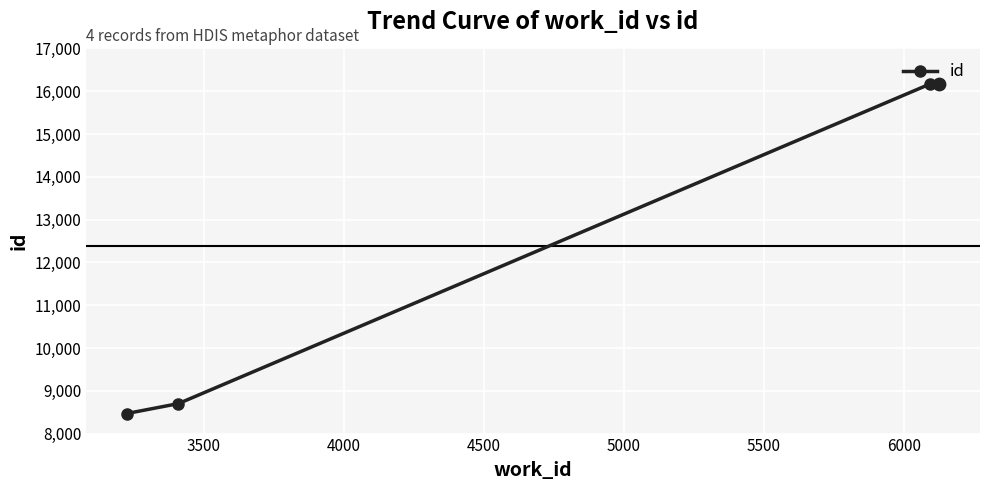

What is the value of the 1st point from the left?

8469